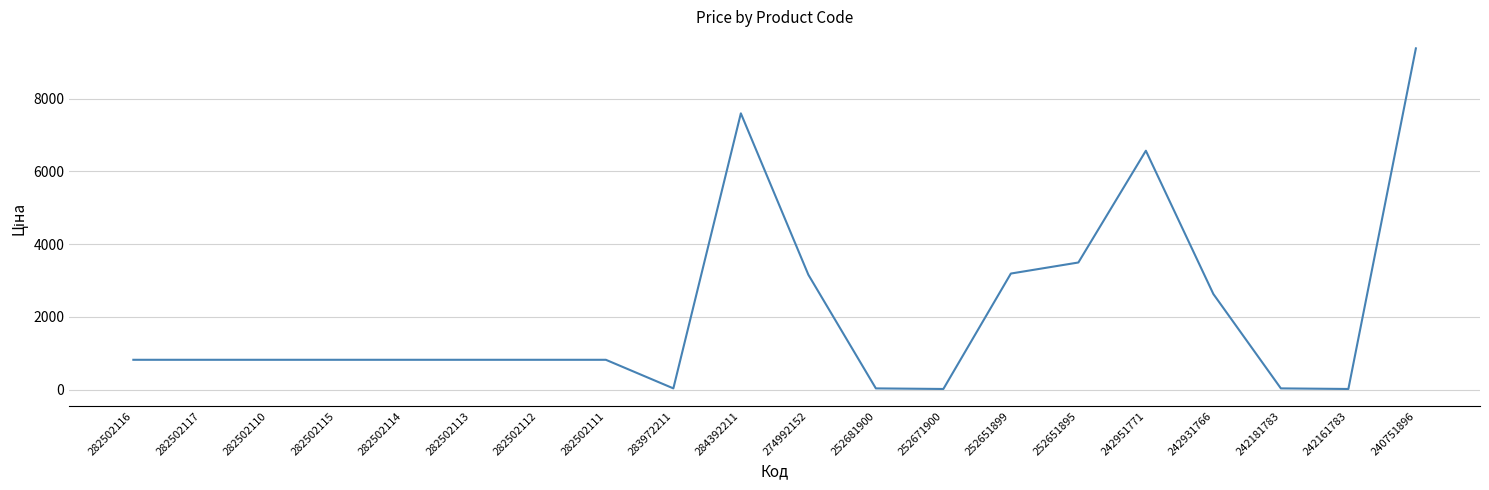

What is the change in value from 283972211 to 242181783?

-0.1